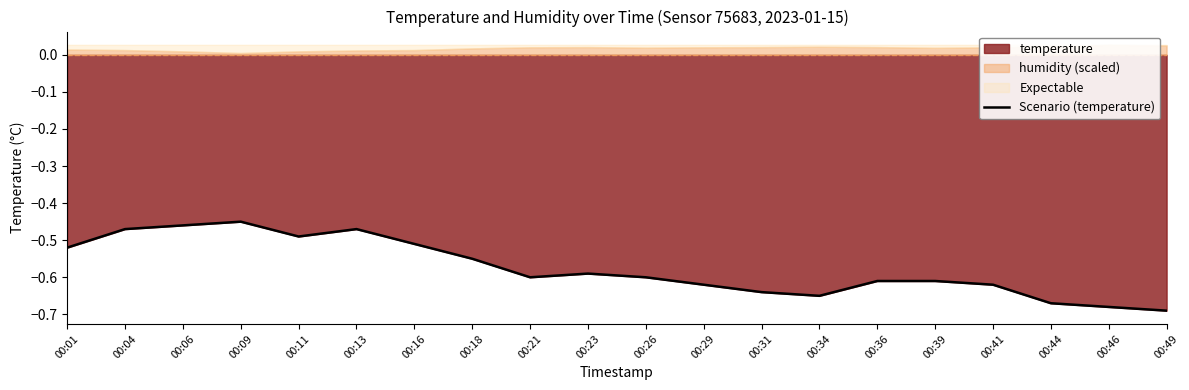

What is the value of the 11th point from the left?

-0.6